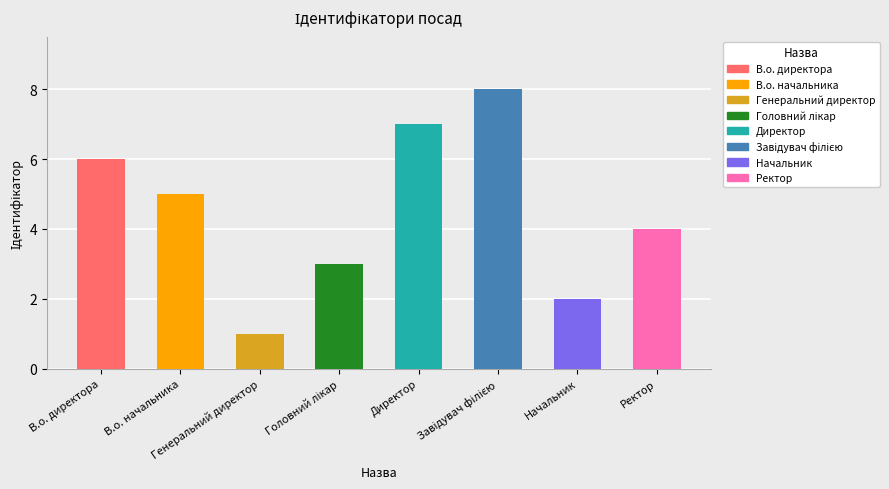

What is the maximum value shown in the chart?

8